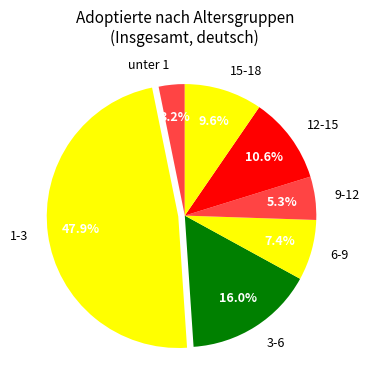

Approximately how many times larger is the value at 9-12 compared to 12-15?

0.5